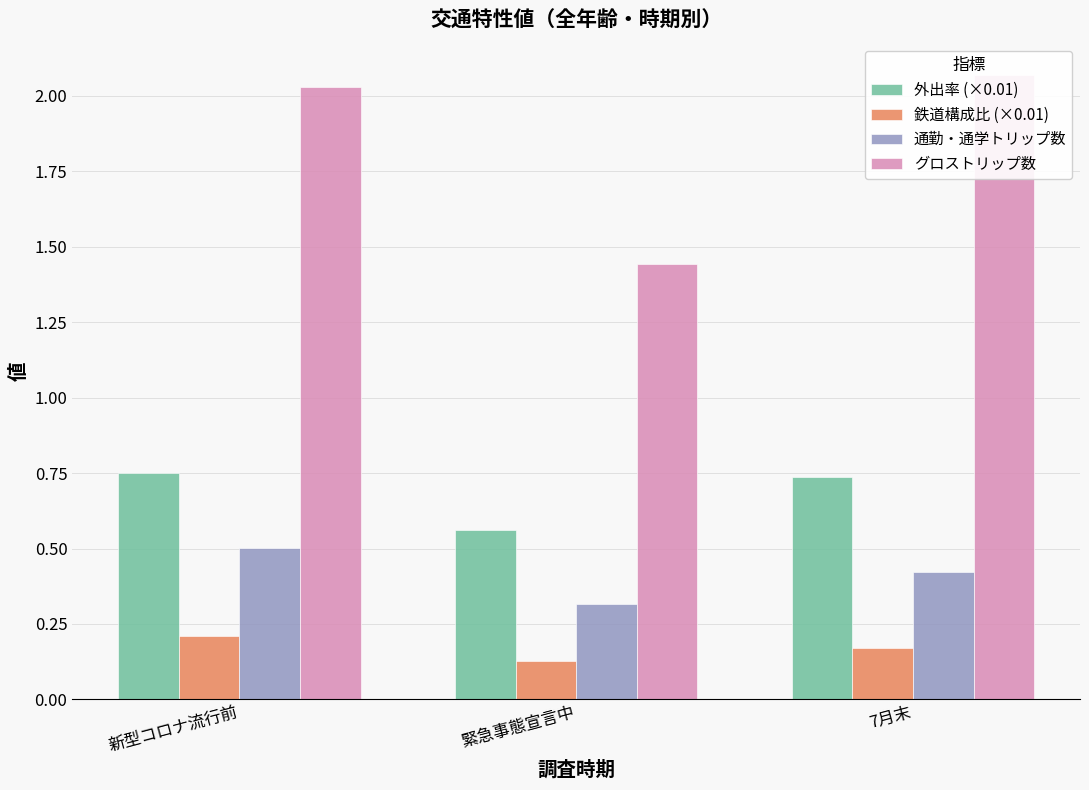

At which label is 通勤・通学トリップ数 closest to 0?

緊急事態宣言中